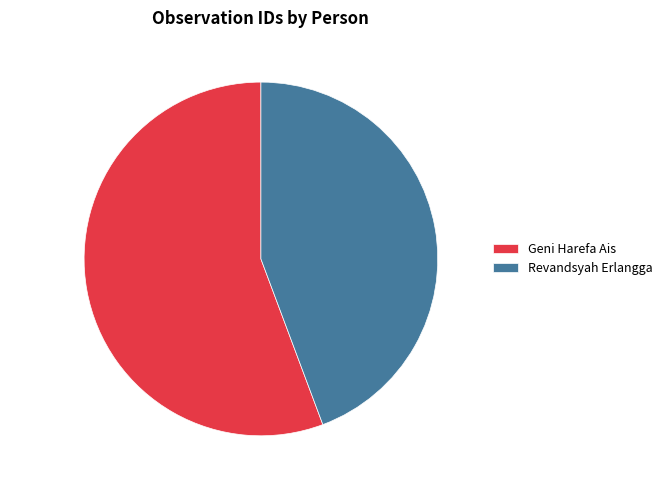

To the nearest percent, what portion does Geni Harefa Ais represent?

56%